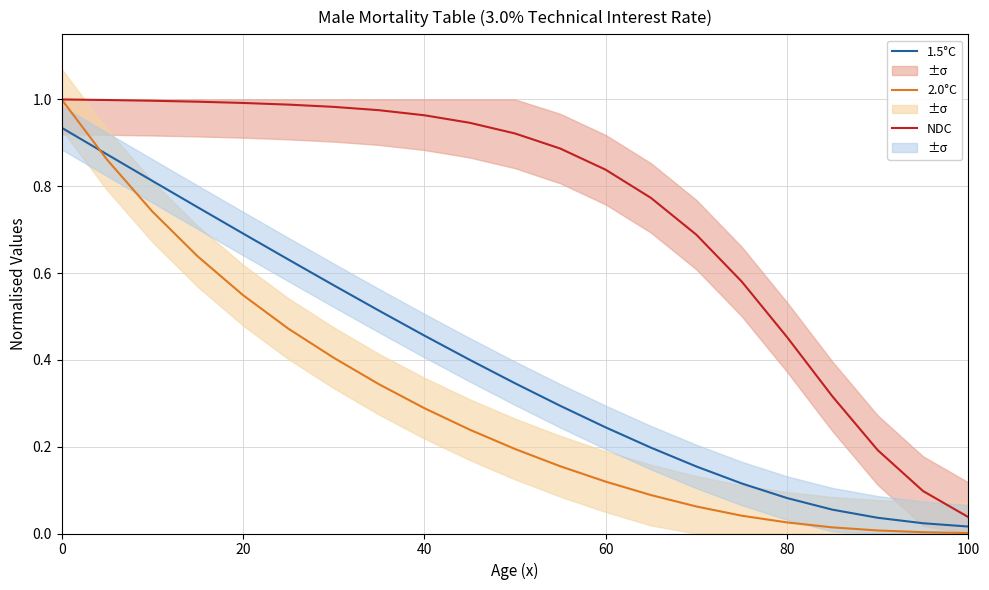

The value of NDC at 0 is 1.0. True or false?

True